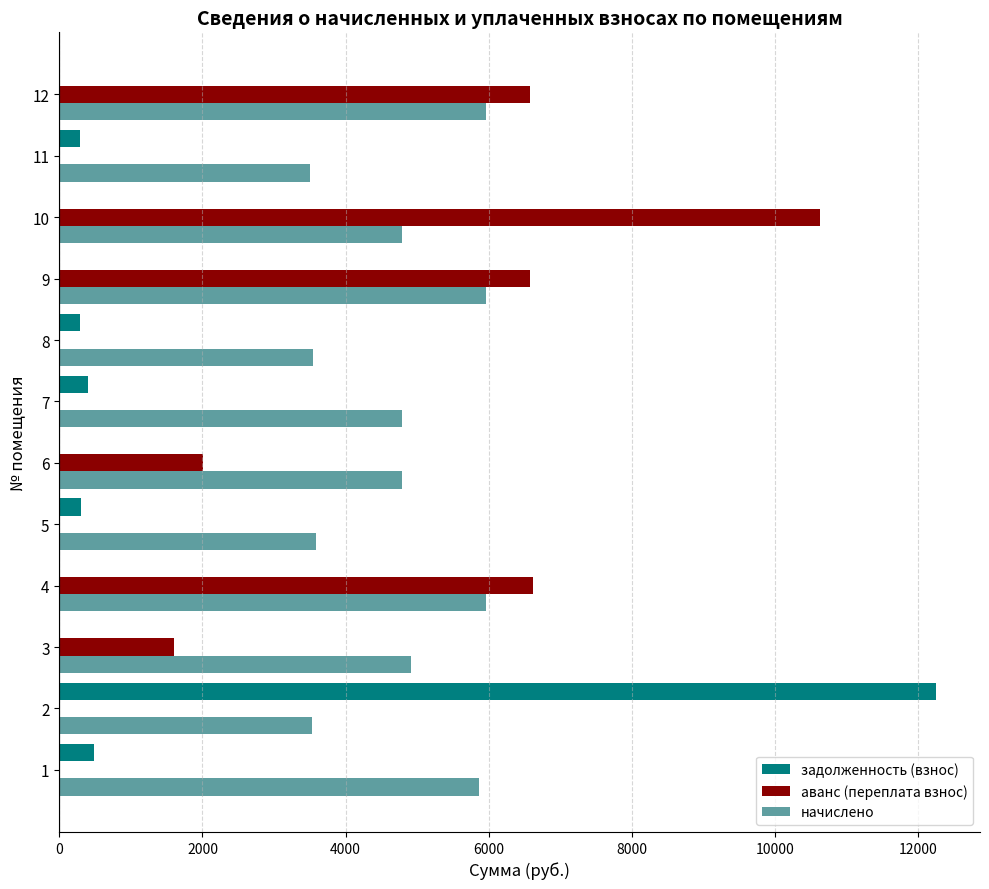

Which series has the largest total across all categories?

начислено